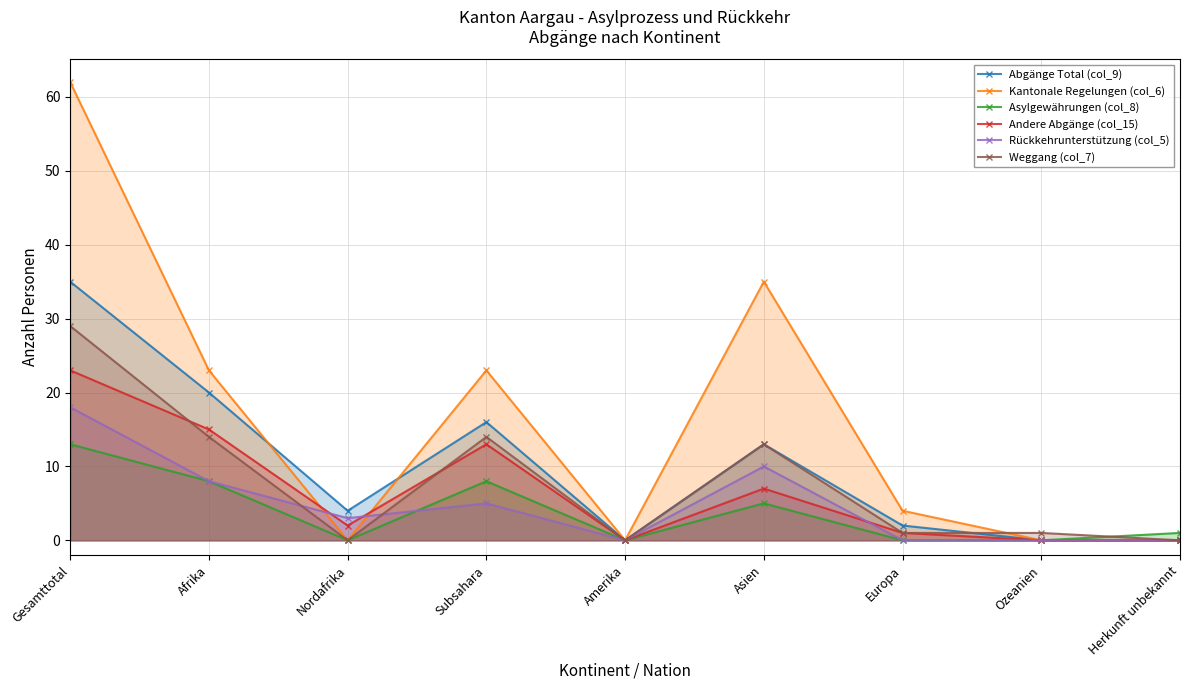

List the labels in order of Andere Abgänge (col_15) value, smallest first.

Amerika, Ozeanien, Herkunft unbekannt, Europa, Nordafrika, Asien, Subsahara, Afrika, Gesamttotal